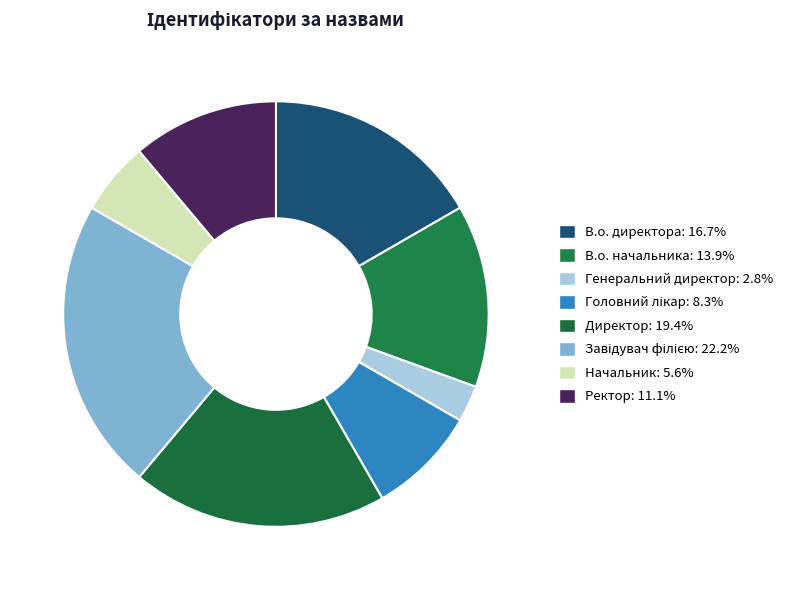

To the nearest percent, what is the difference between the Головний лікар and В.о. начальника slice percentages?

6%